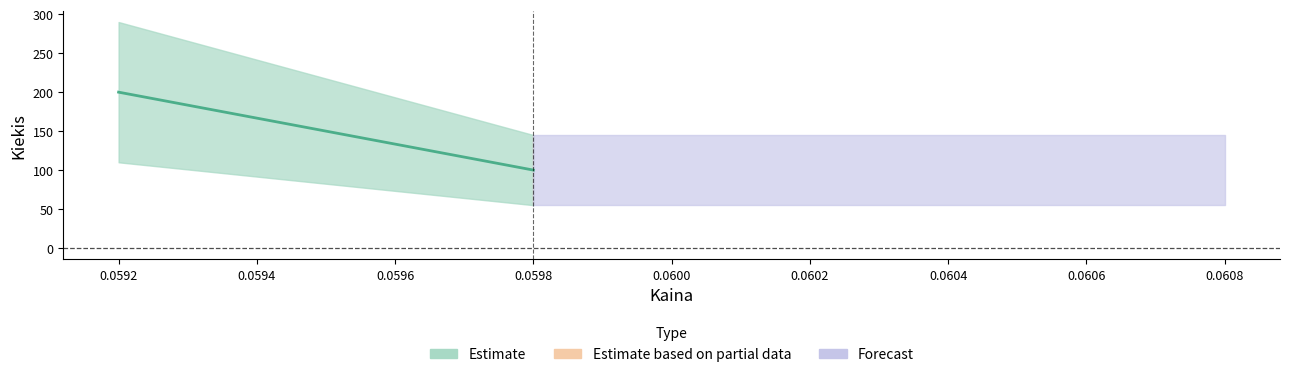

List the labels in order of value, largest first.

0.0592, 0.0598, 0.0598